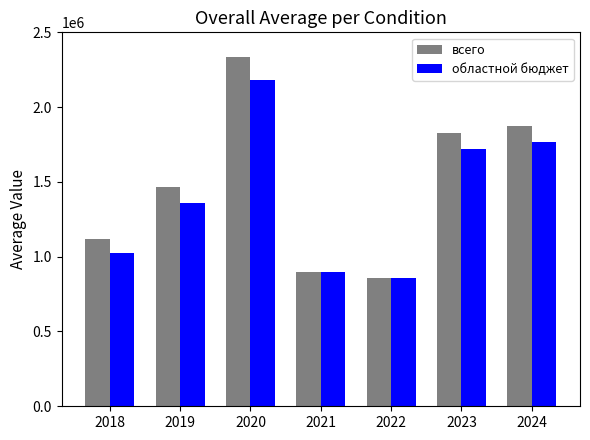

What is the highest value of the областной бюджет series?

2184335.4